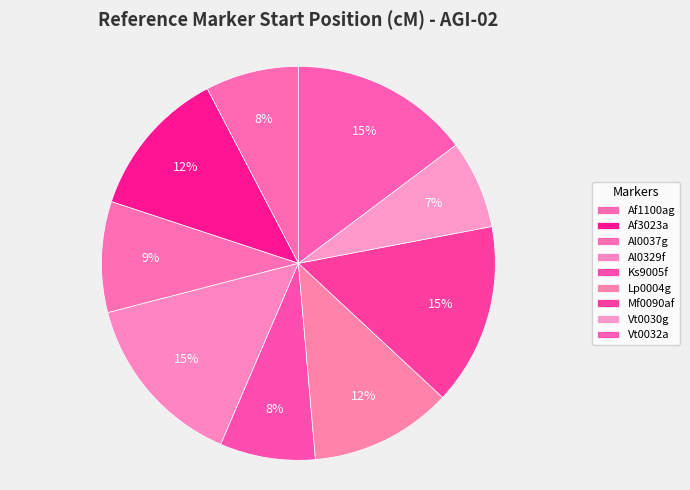

What portion of the pie excludes Al0037g?

90.9%